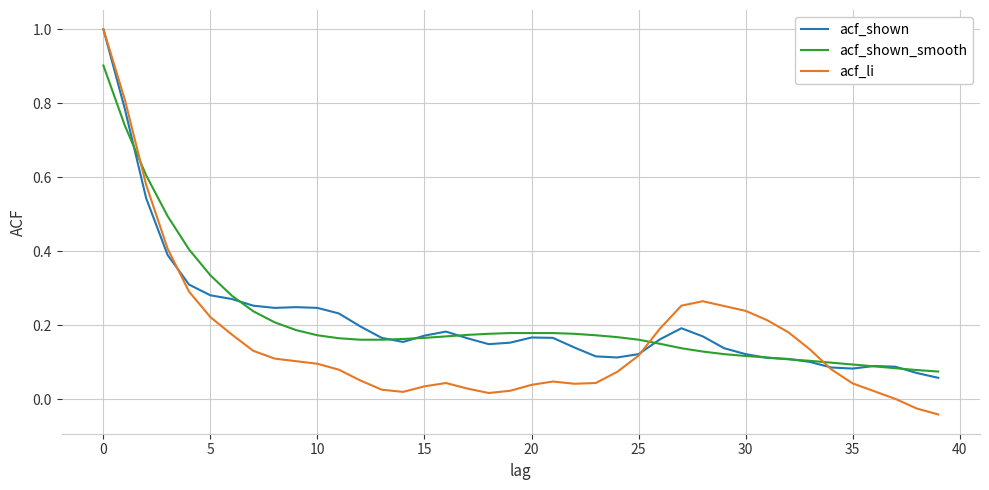

What is the sum of all acf_shown_smooth values?

8.6